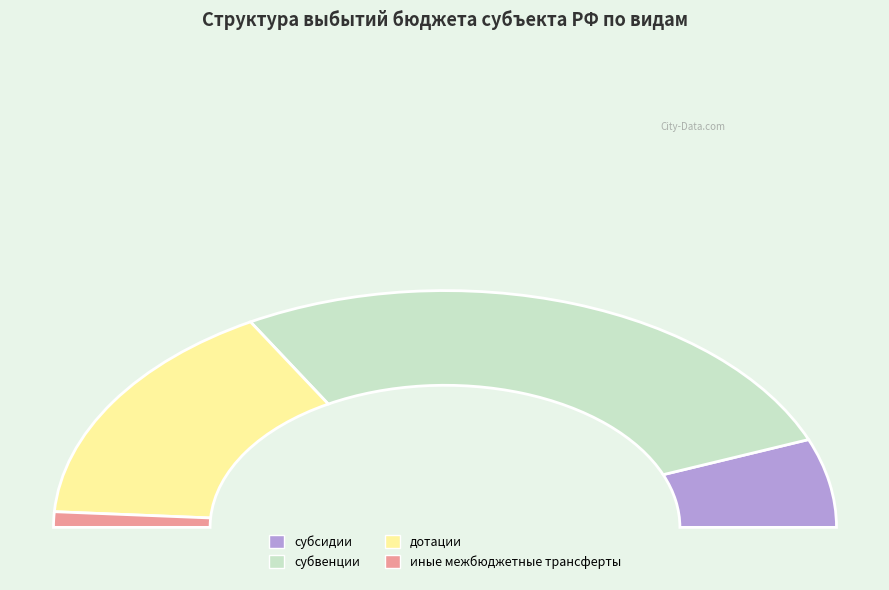

What is the ratio of the value at иные межбюджетные трансферты to the value at субсидии?

0.2